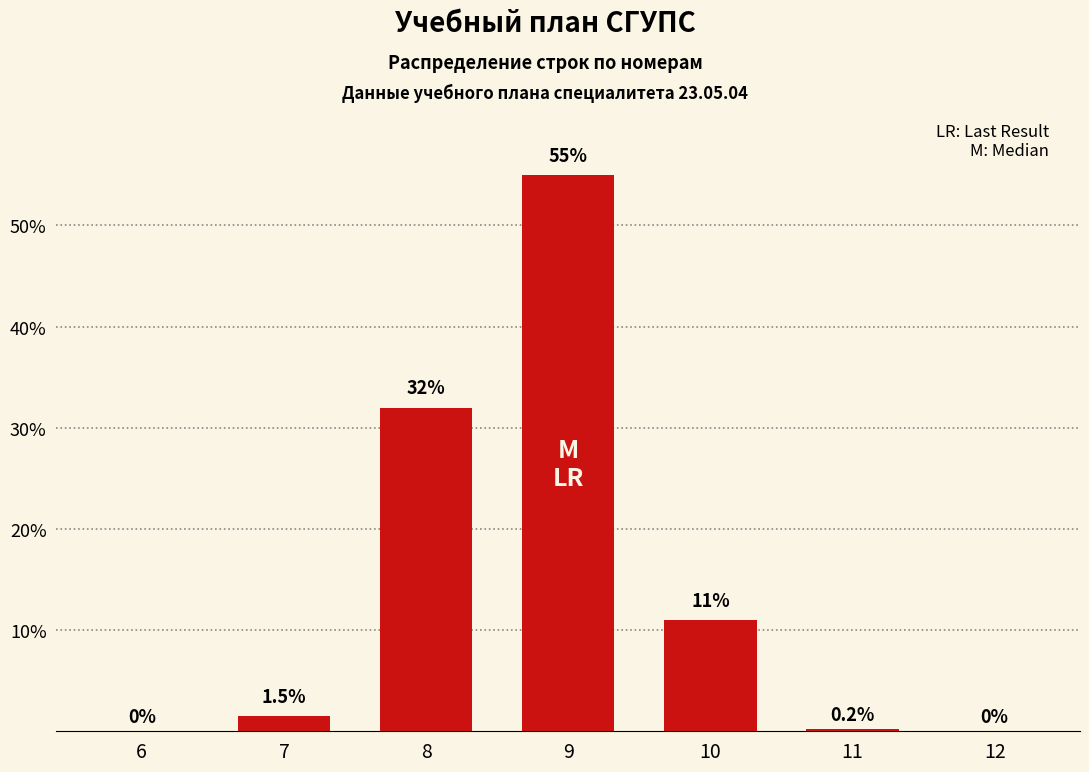

Reading left to right, extract all data points from this chart.

6=0.0	7=1.5	8=32.0	9=55.0	10=11.0	11=0.2	12=0.0